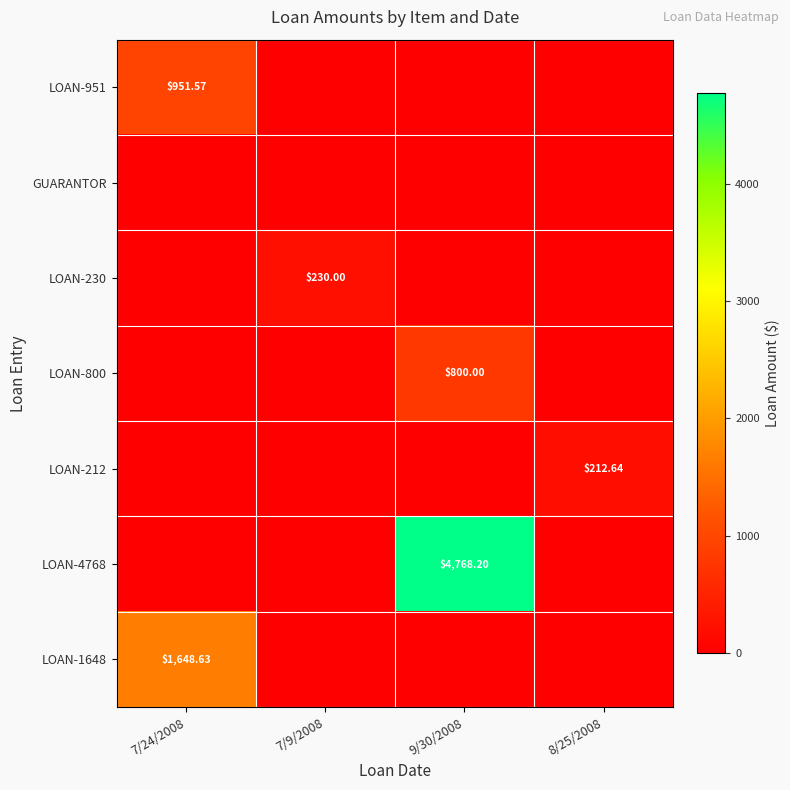

What is the difference between the highest and lowest values at 9/30/2008?

4768.2